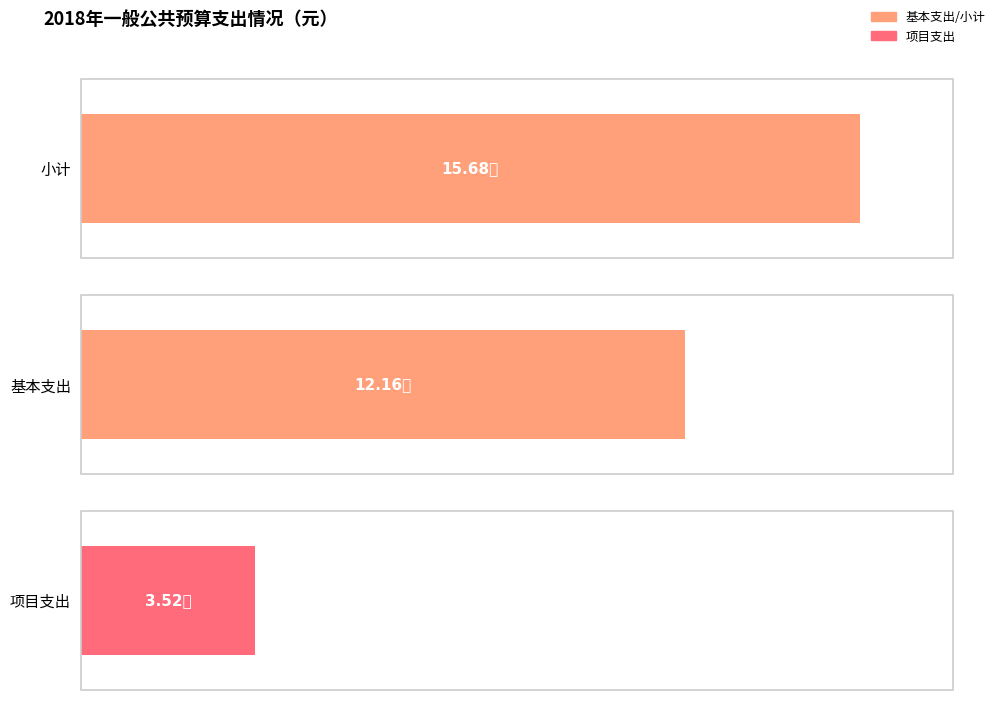

How many values in the 小计 series exceed 265971076?

2